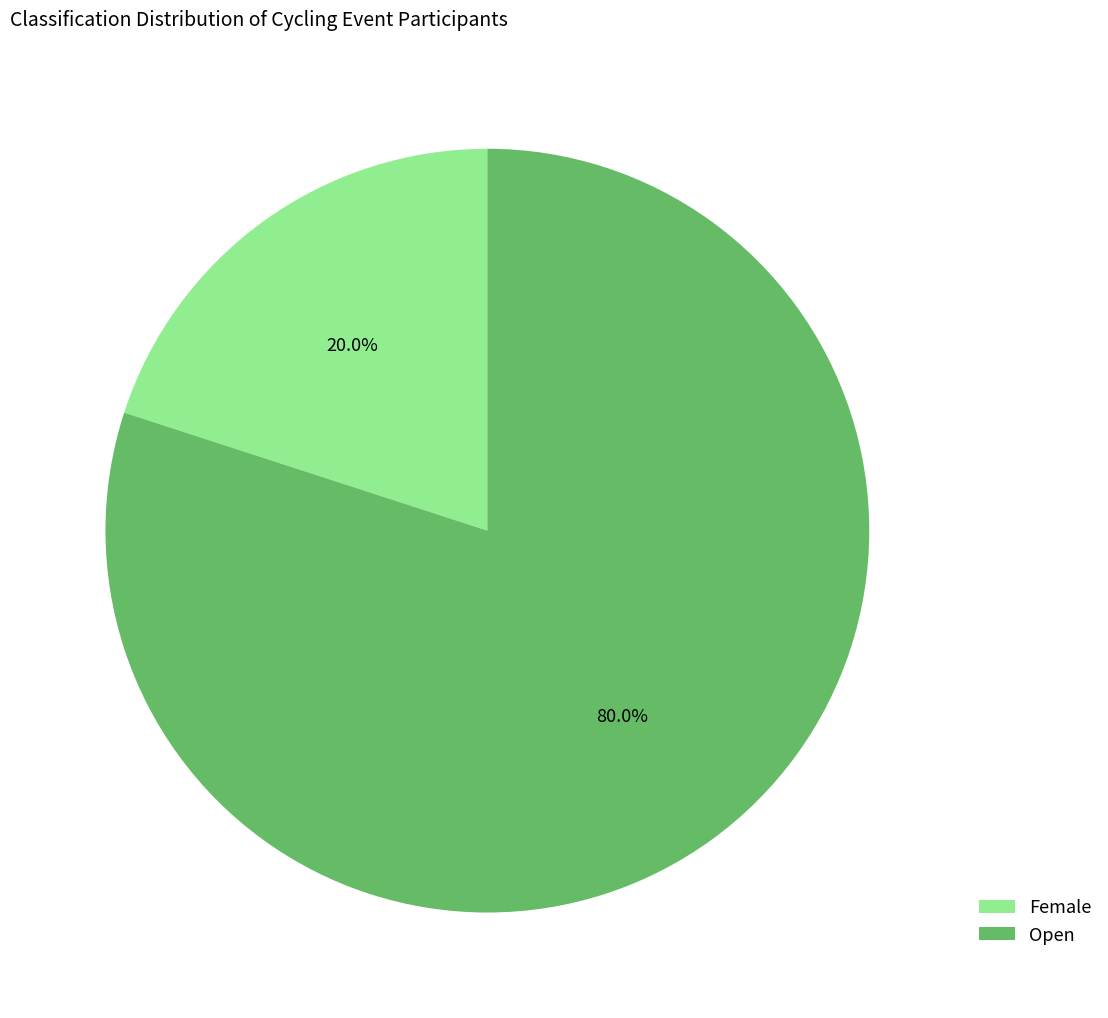

How many slices are in this pie chart?

2